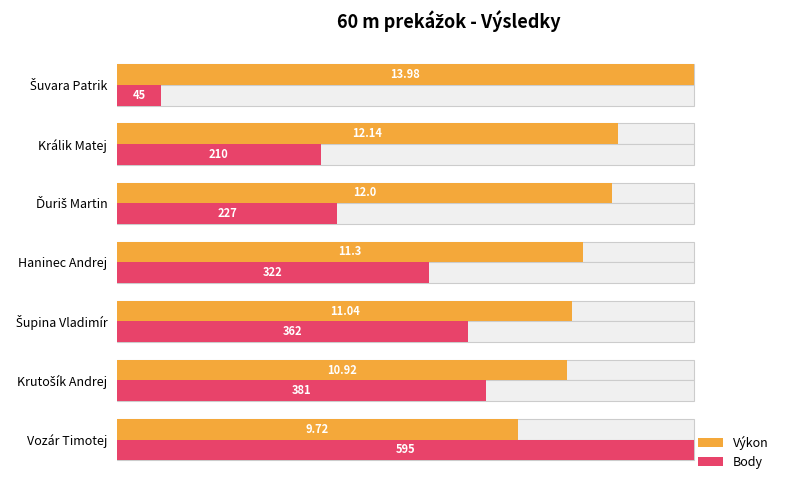

How many bars are there in each group?

2